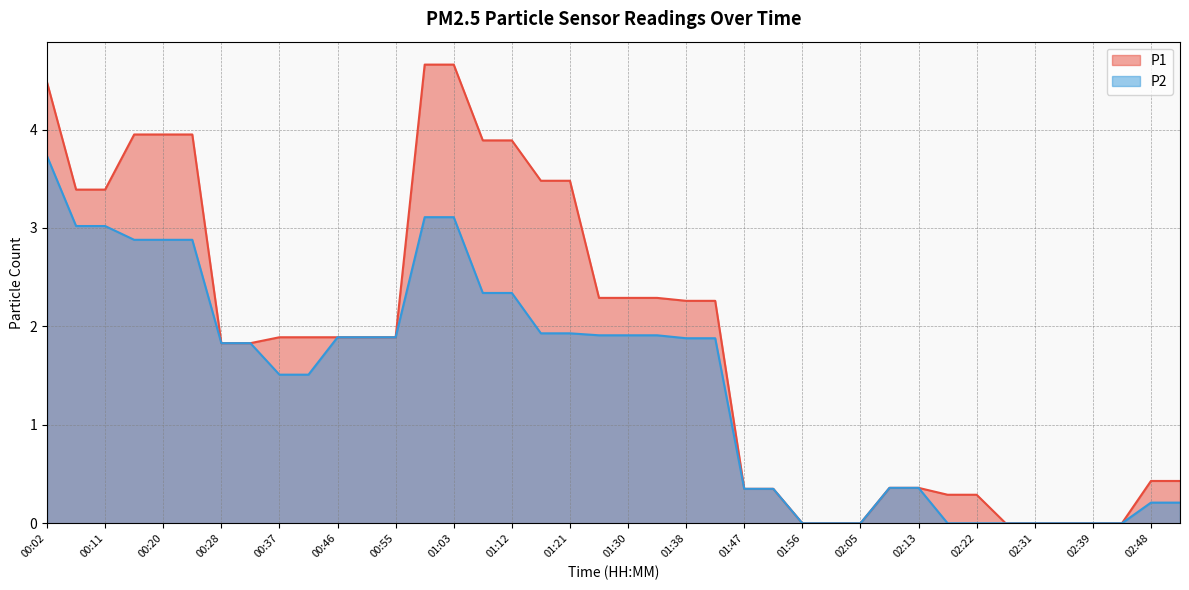

What position from the right is 00:02?

40